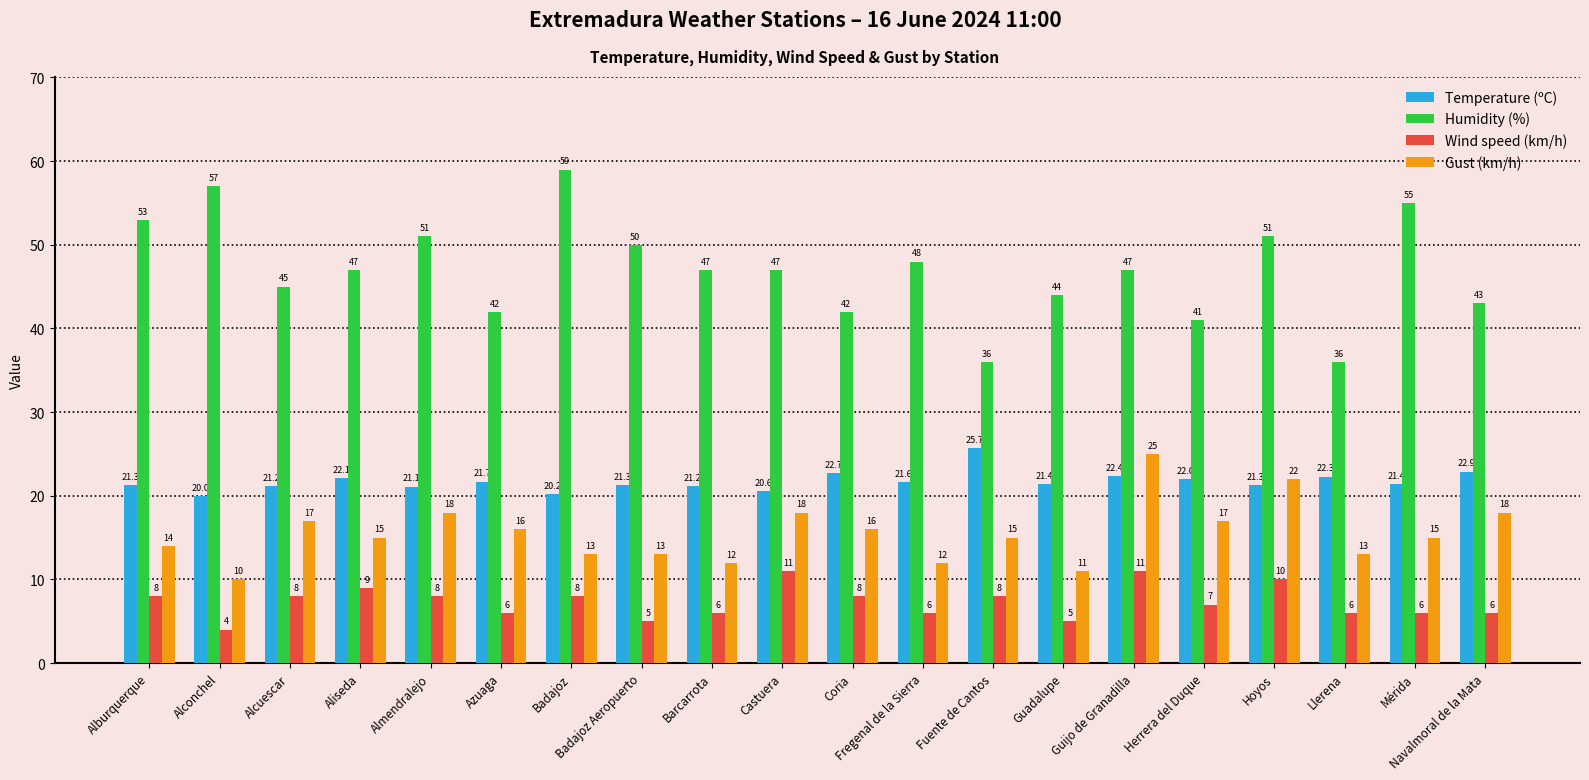

What is the label of the 5th bar from the right?

Herrera del Duque